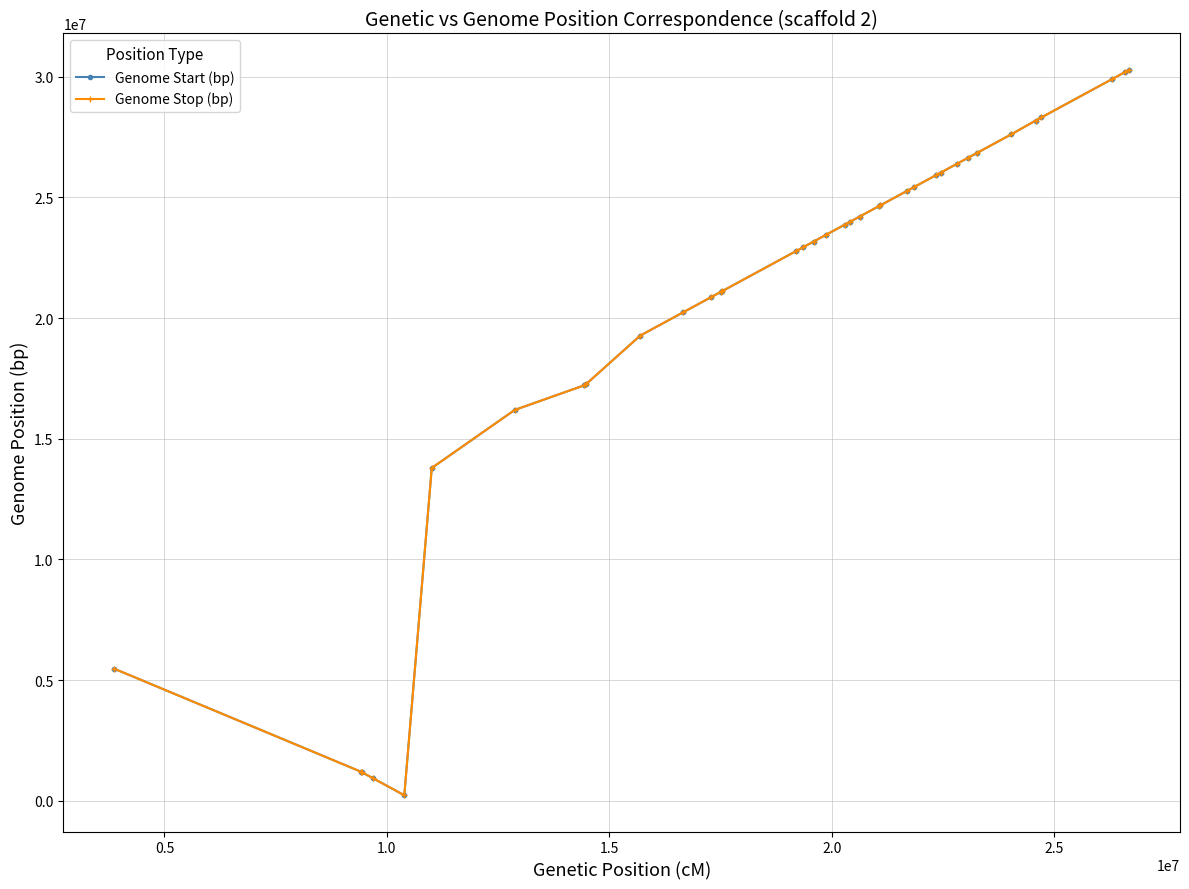

What are all the series names shown in the legend?

Genome Start (bp), Genome Stop (bp)